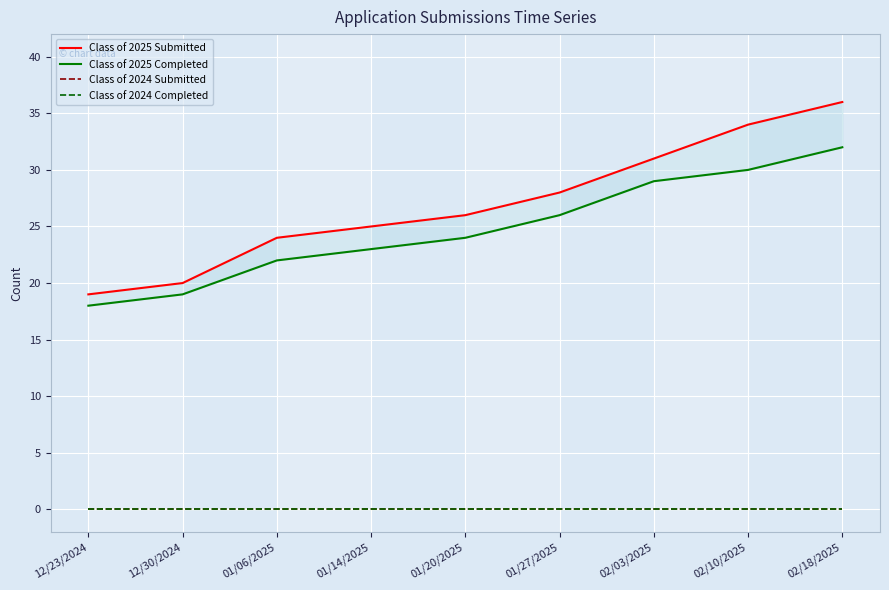

What are all the series names shown in the legend?

Class of 2025 Submitted, Class of 2025 Completed, Class of 2024 Submitted, Class of 2024 Completed